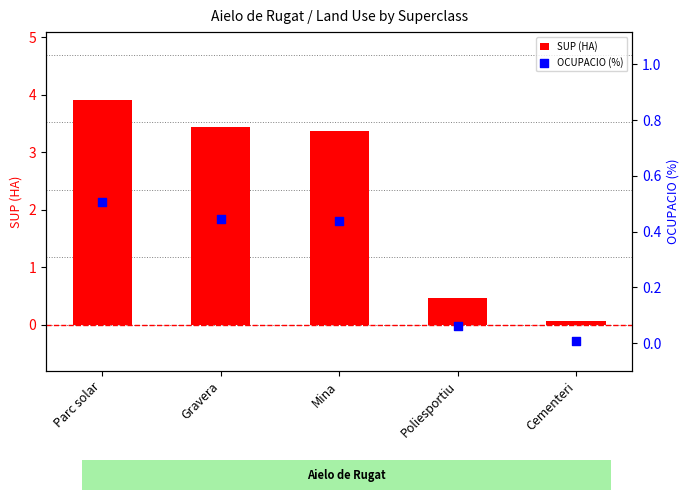

Which series has the largest total across all categories?

SUP (HA)